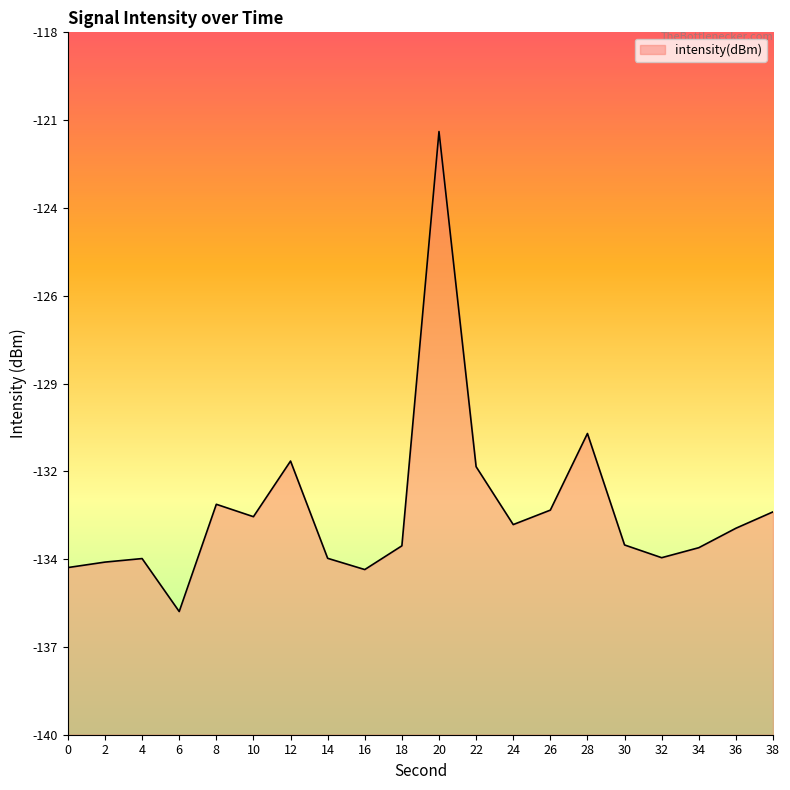

Rank the categories by value from highest to lowest.

20, 28, 12, 22, 8, 26, 38, 10, 24, 36, 30, 18, 34, 32, 14, 4, 2, 0, 16, 6